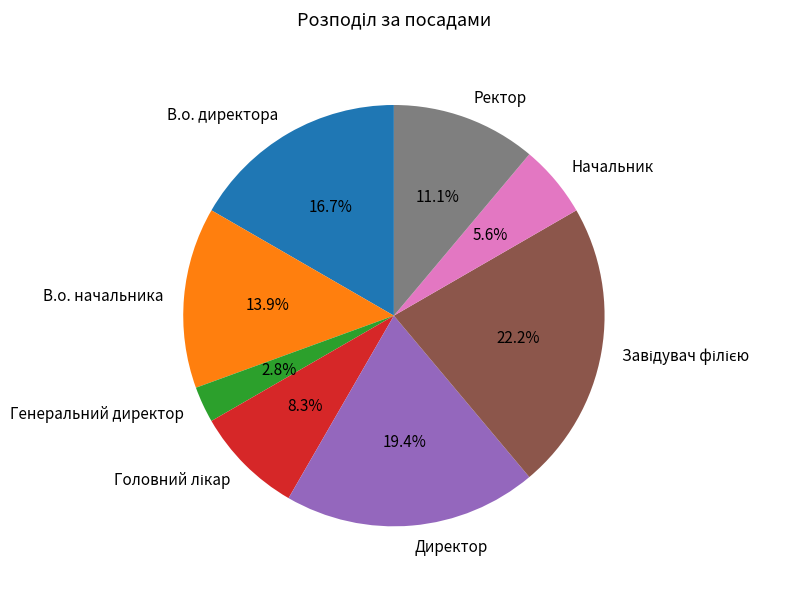

To the nearest percent, what is the average slice percentage?

12%